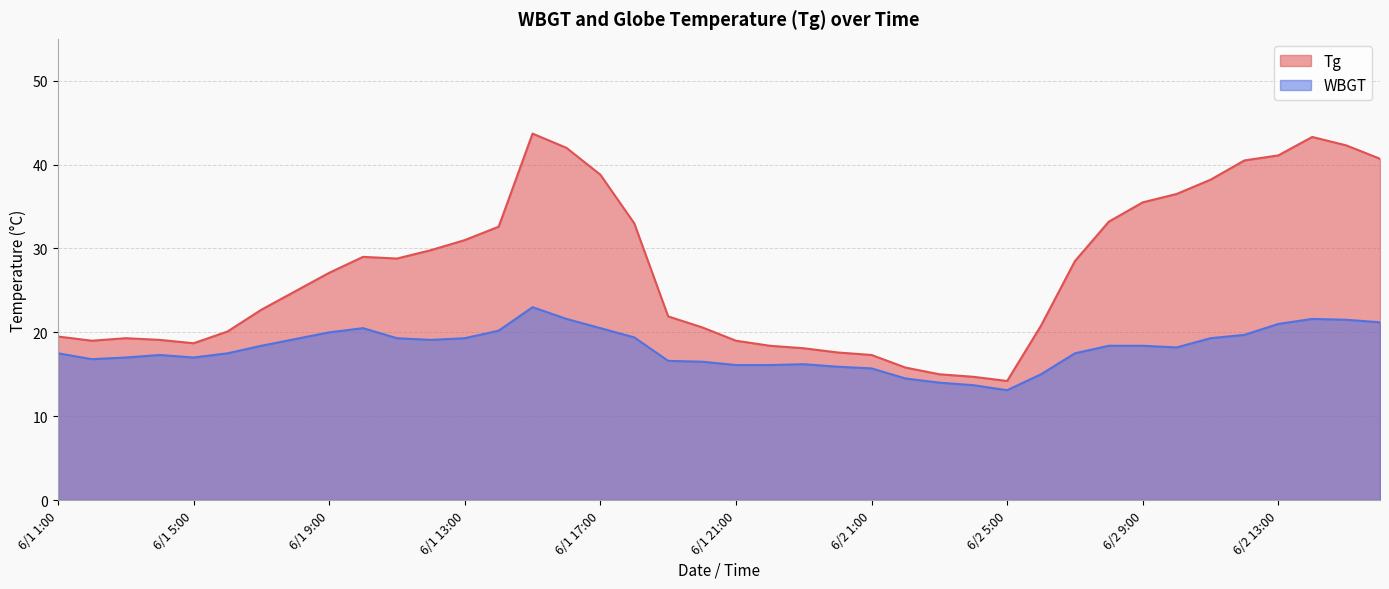

How many lines are shown in the chart?

2